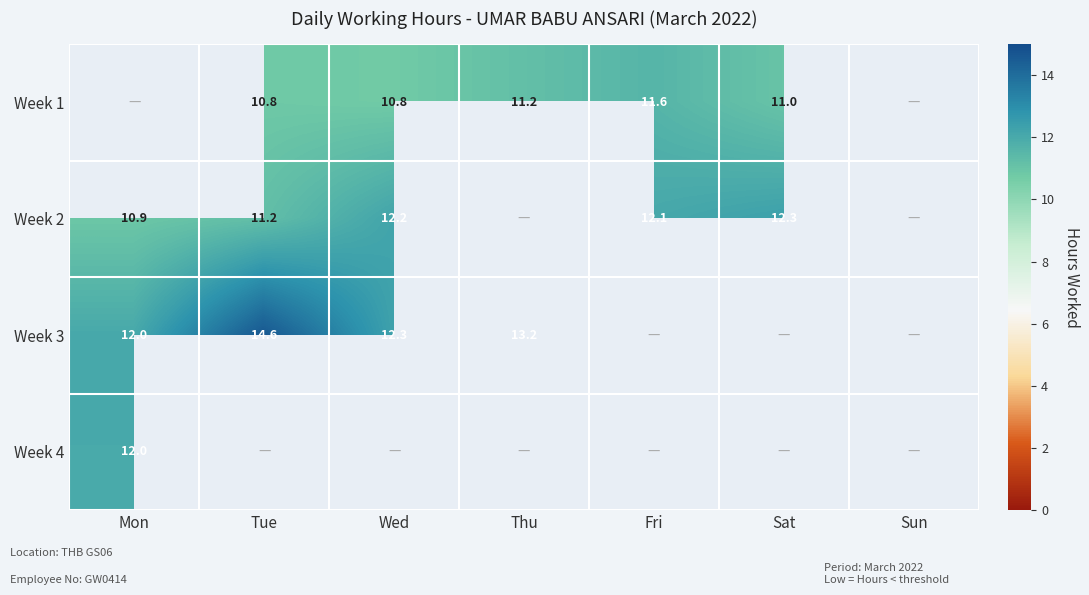

What is the minimum value for Week 2?

10.9